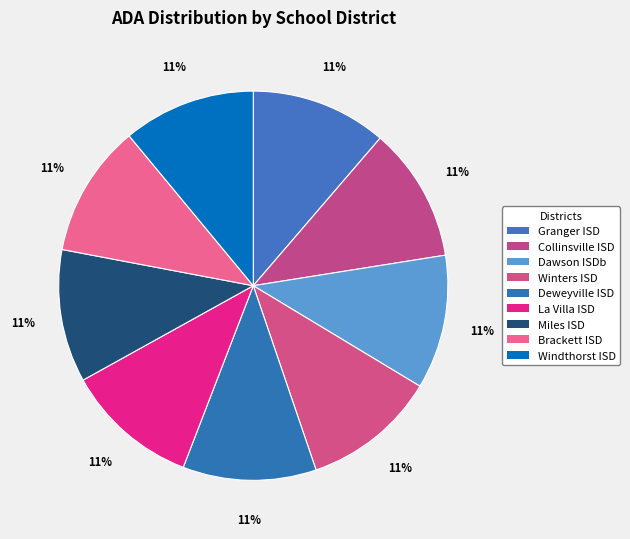

How many slices are in this pie chart?

9